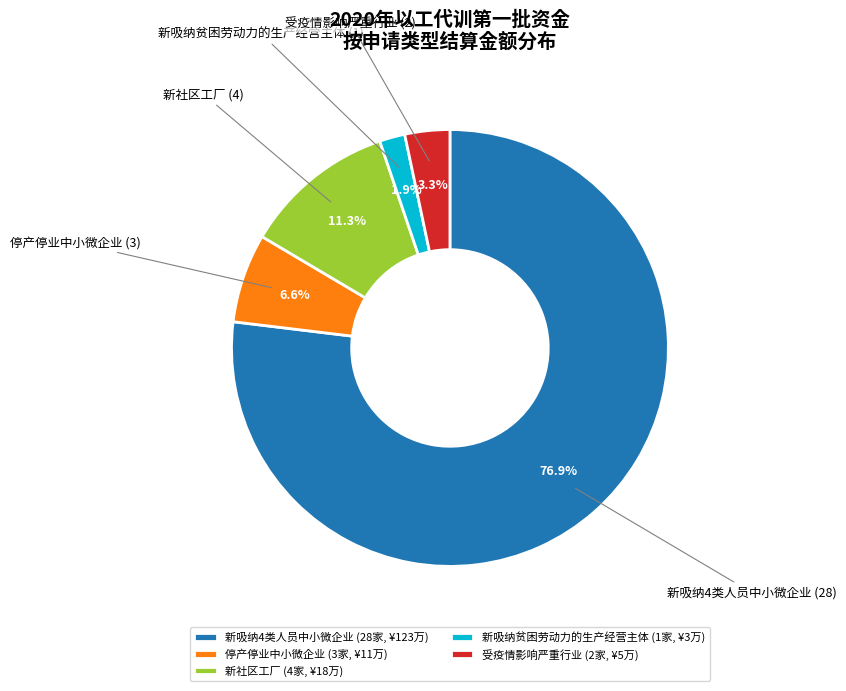

How much of the chart is everything except 停产停业中小微企业?

93.4%